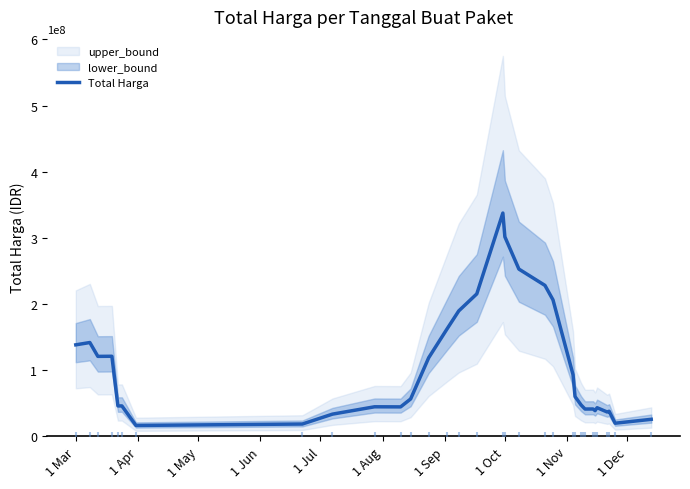

What is the maximum value for Total Harga?

337692556.0